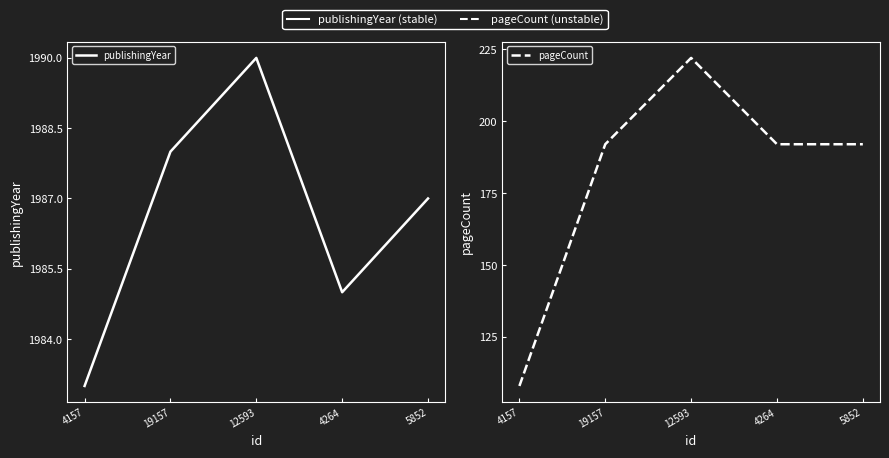

What is the maximum value for pageCount?

222